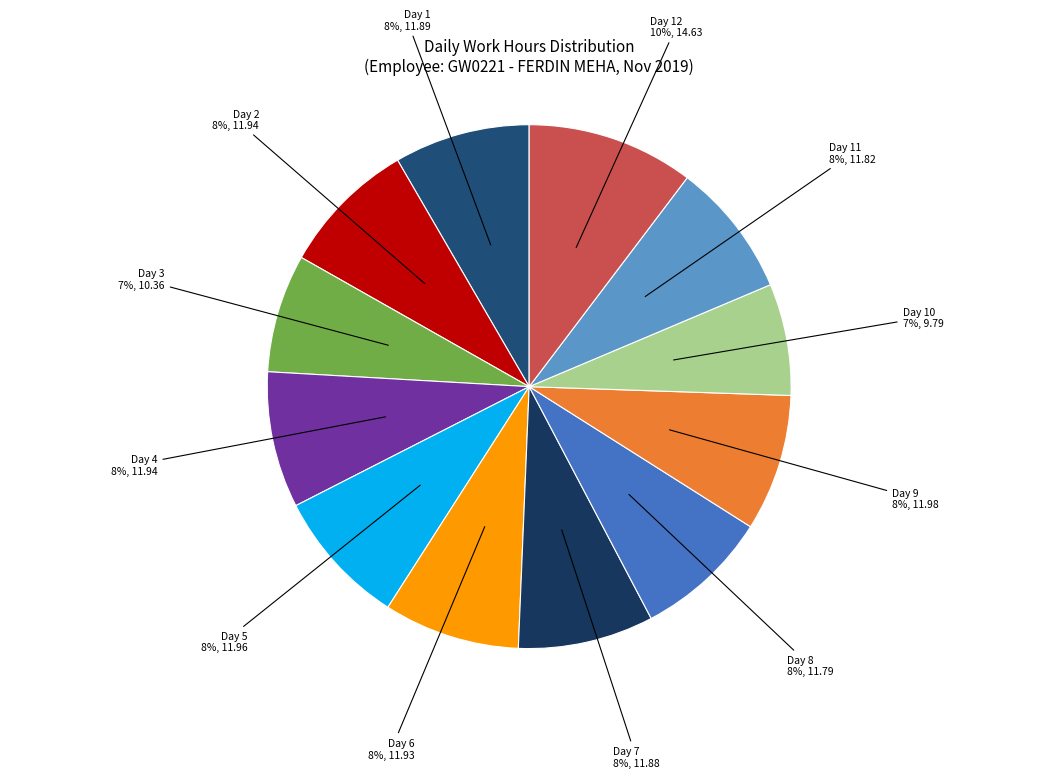

How many slices are in this pie chart?

12